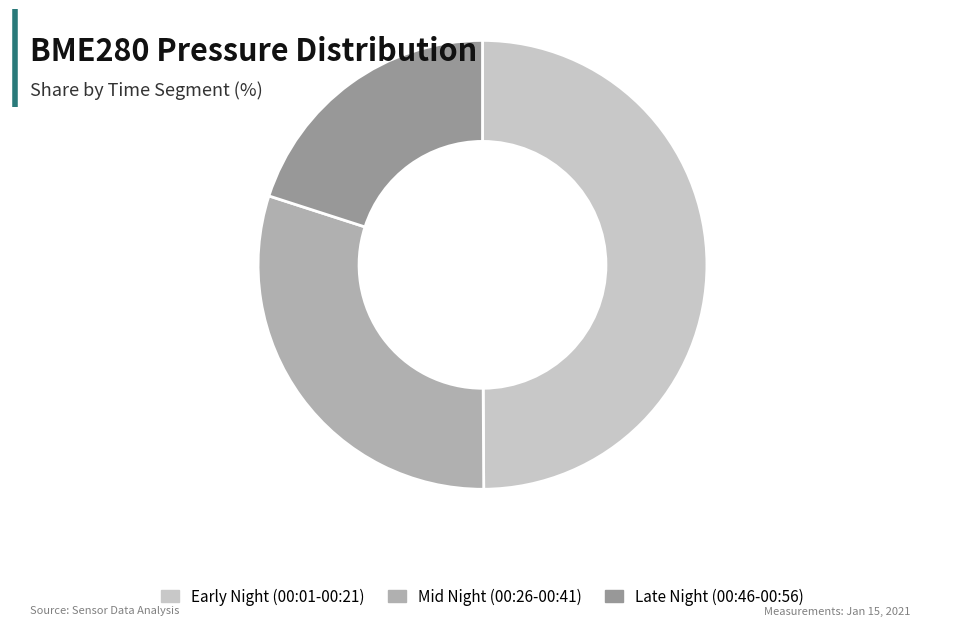

Which slice is the smallest?

Late Night (00:46-00:56)